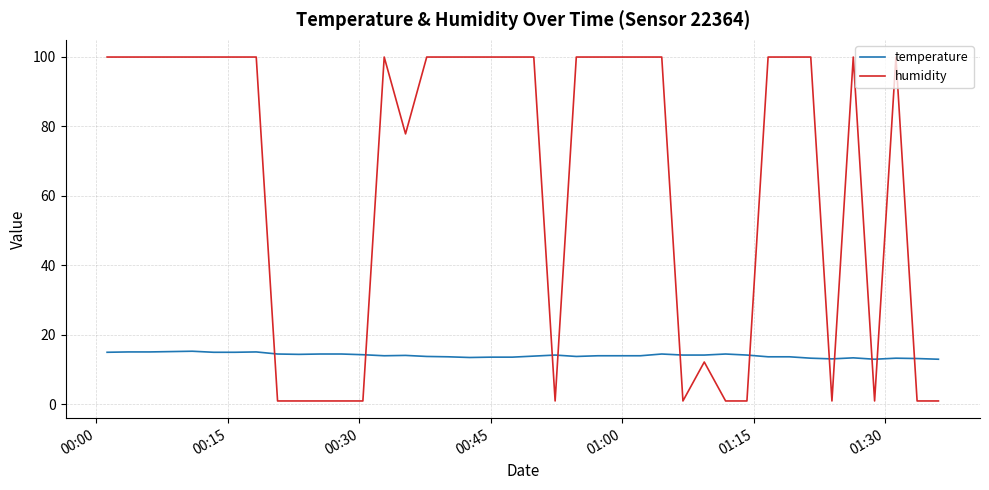

Rank the series by their average value, from highest to lowest.

humidity, temperature